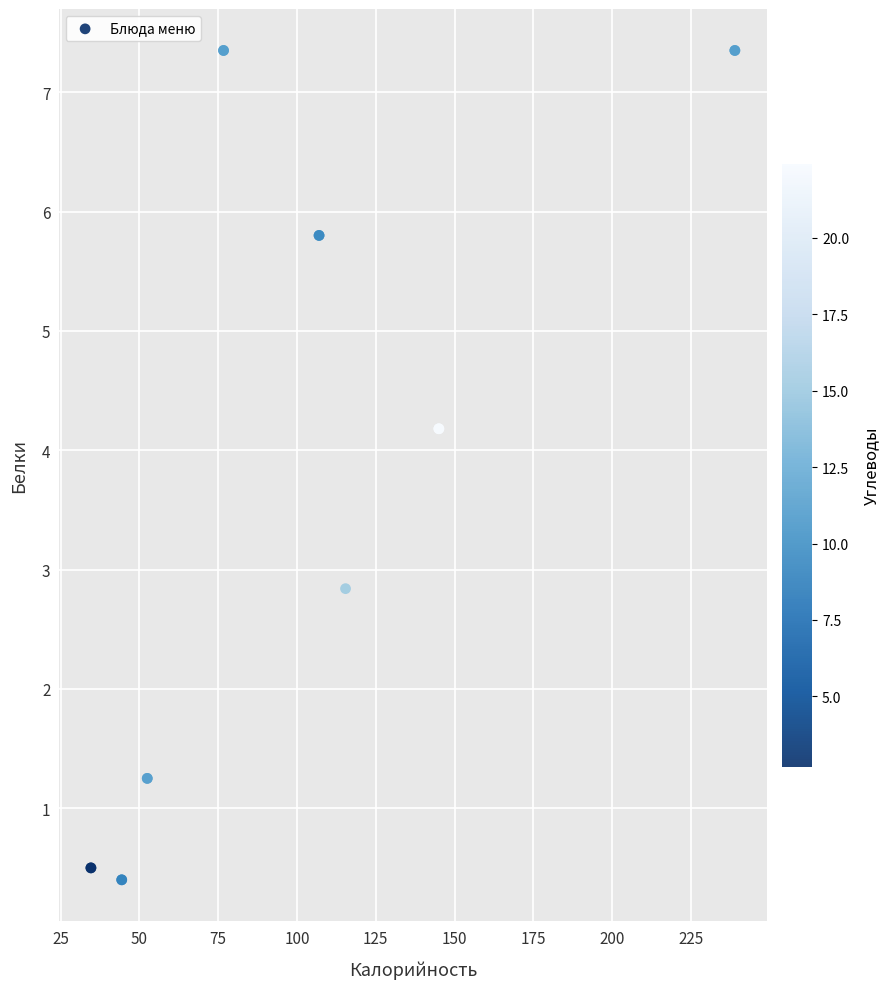

What Y value in the scatter plot is closest to 3?

2.8